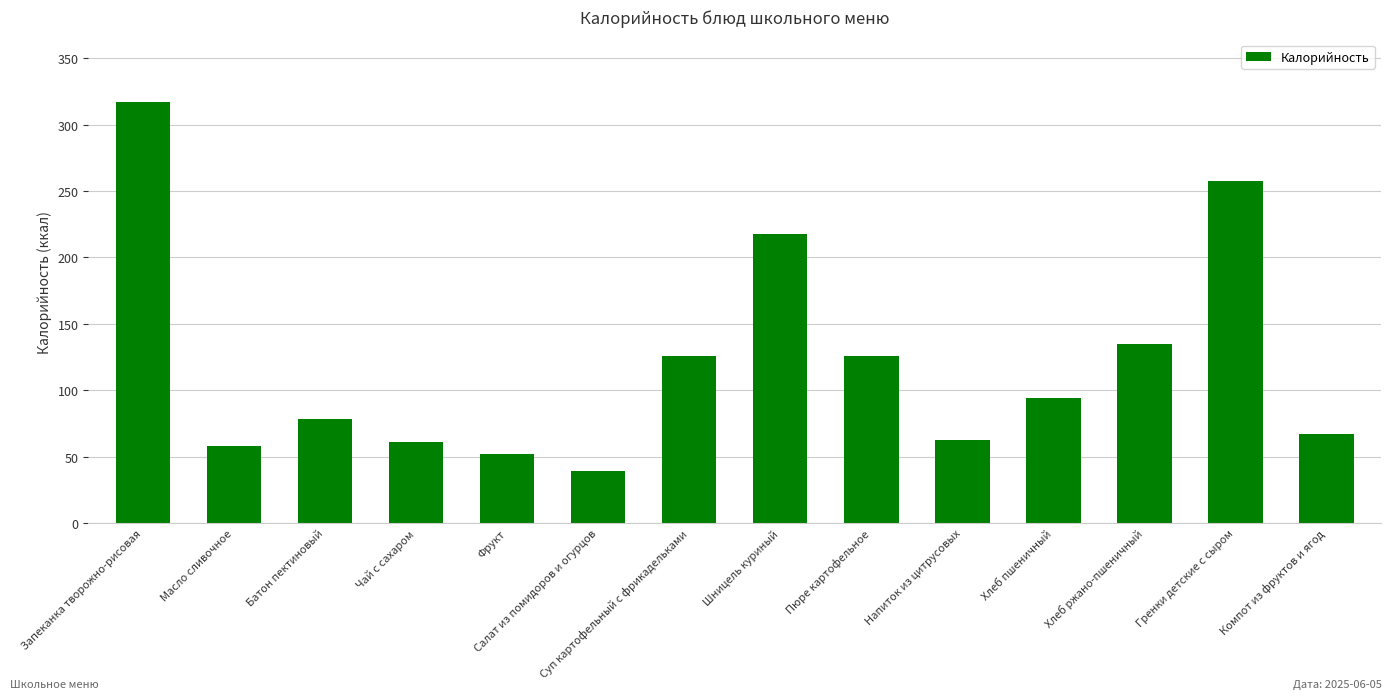

Count the number of data series in this chart.

1